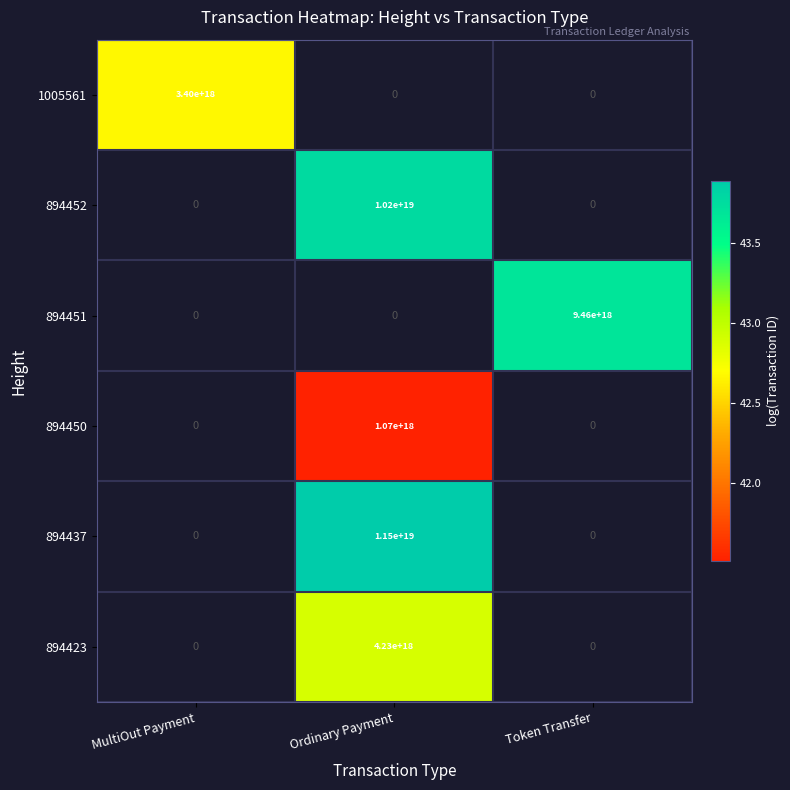

At which category does the chart reach its peak across all series?

Ordinary Payment